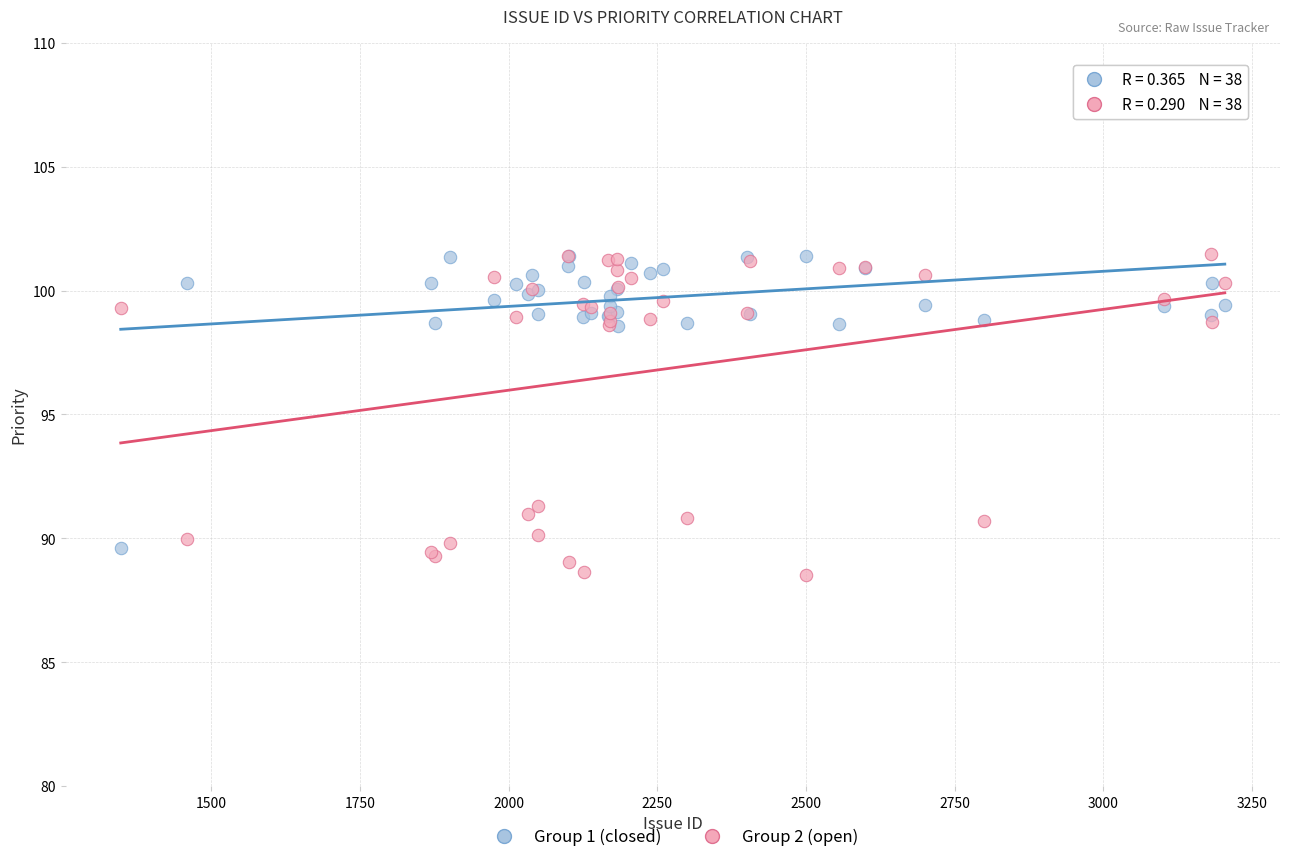

Which series reaches the minimum Y coordinate?

Group 2 (open)